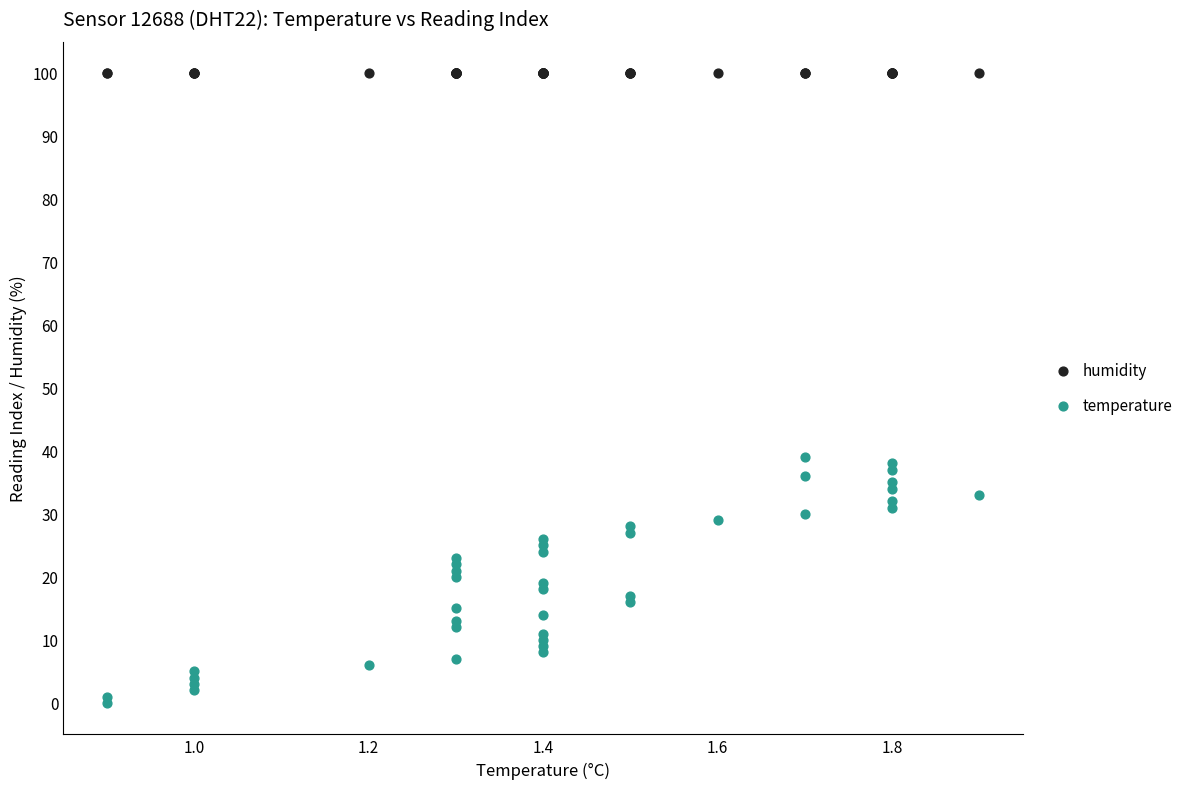

Which series reaches the minimum Y coordinate?

temperature